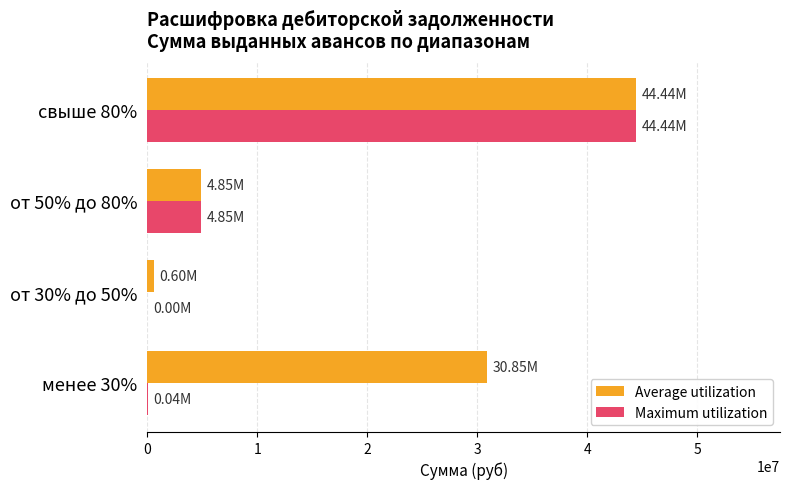

How many data points does each series have?

4